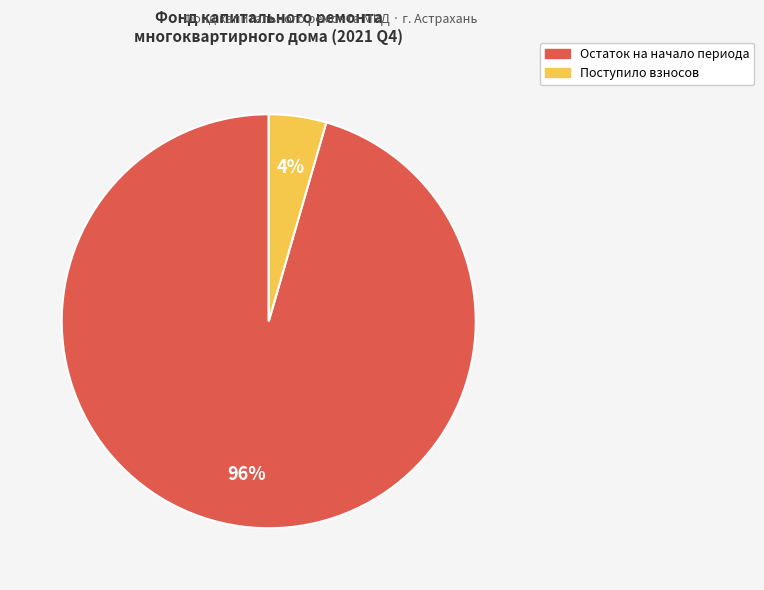

Is there a majority slice in this chart?

Yes